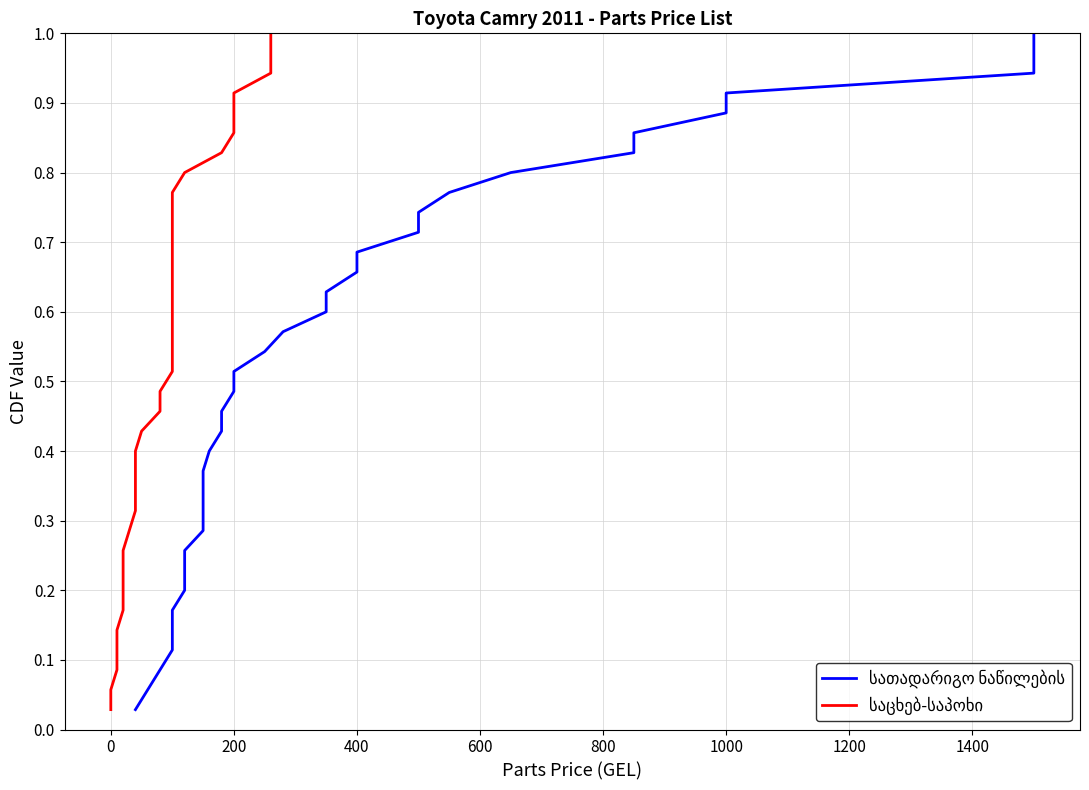

Rank the series by their maximum value, from lowest to highest.

სათადარიგო ნაწილების, საცხებ-საპოხი